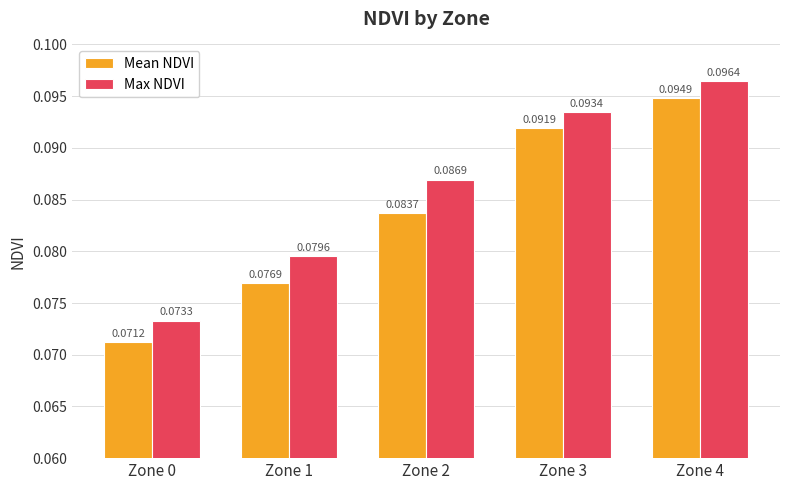

Which series has the largest range (max minus min)?

Mean NDVI